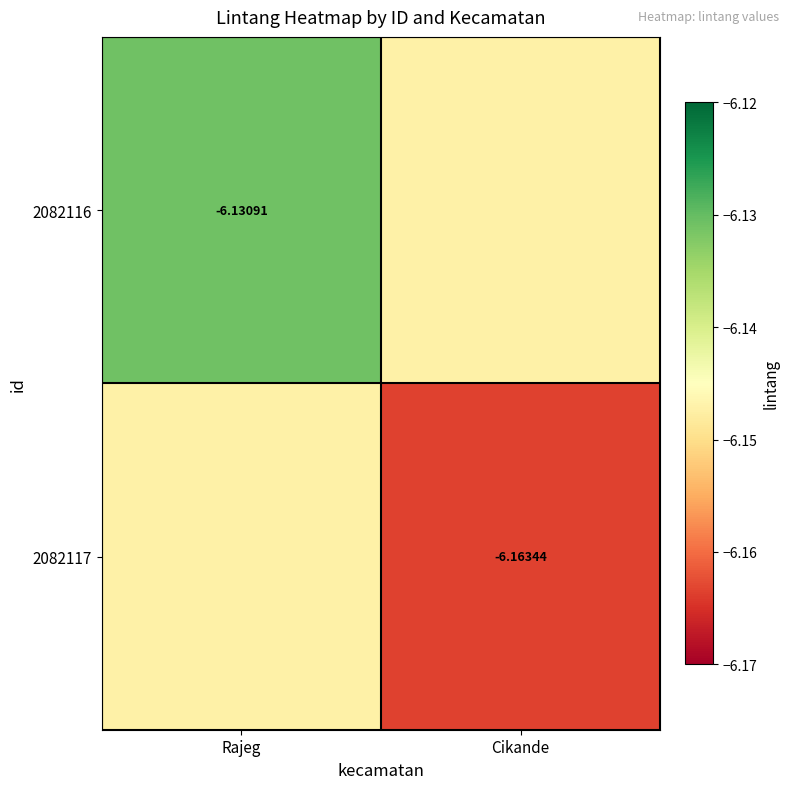

True or false: 2082117 has a value of -8.5 at Cikande.

False